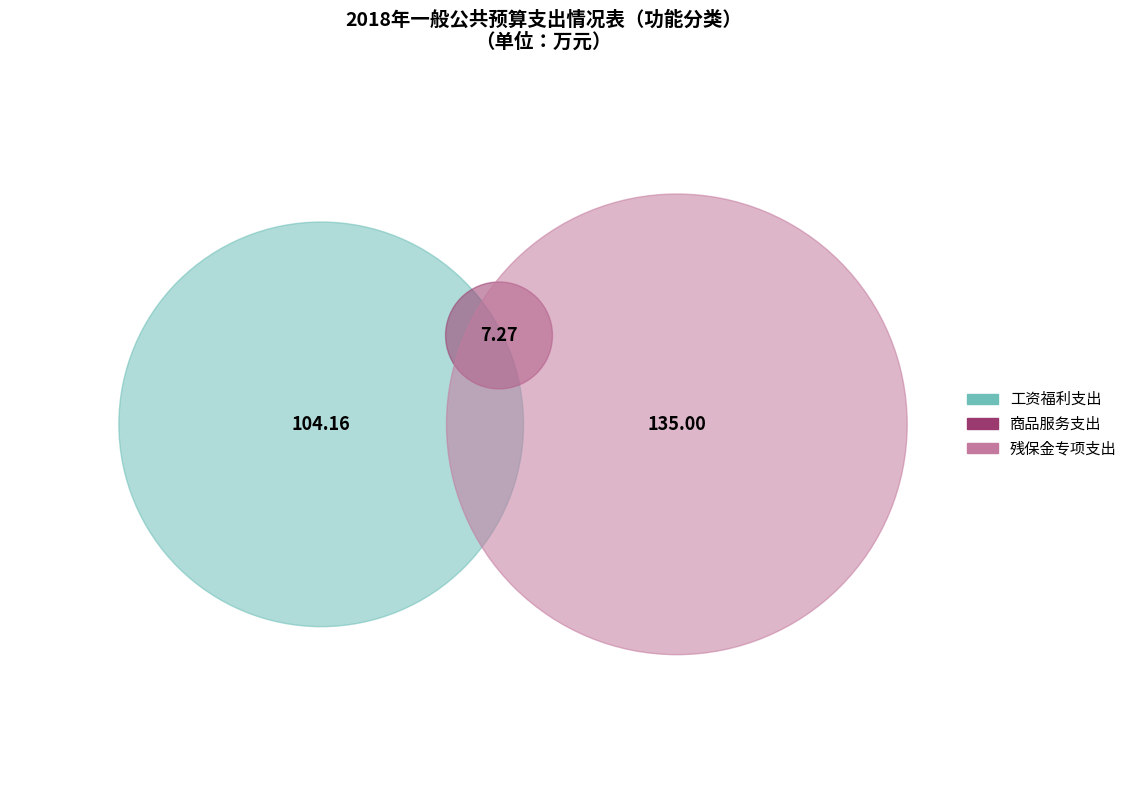

What is the total percentage of 工资福利支出 and 商品服务支出?

45.2%